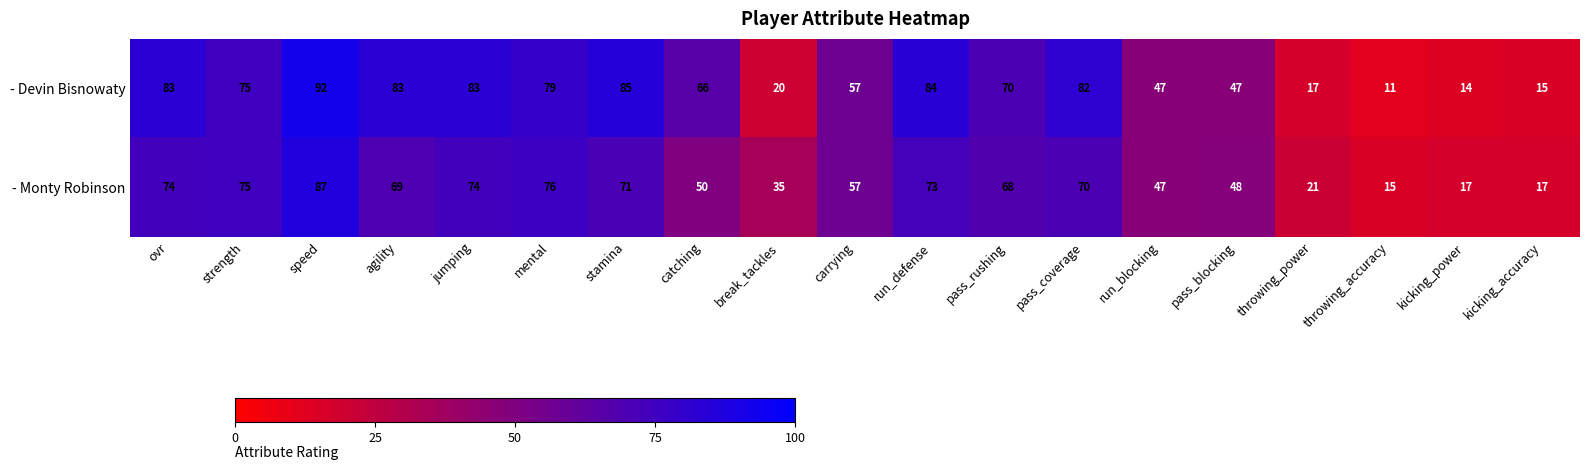

Which series has the largest range (max minus min)?

- Devin Bisnowaty